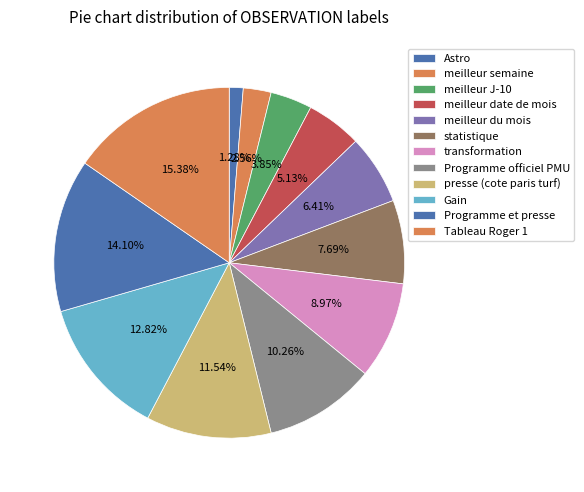

To the nearest percent, what is the difference between the Gain and Tableau Roger 1 slice percentages?

3%